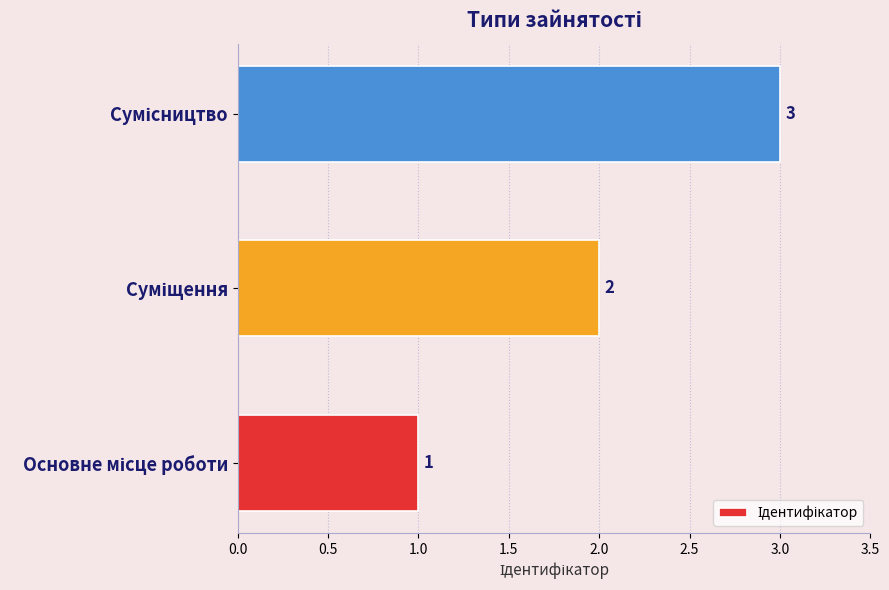

Count the values in the range 1 to 3.

3